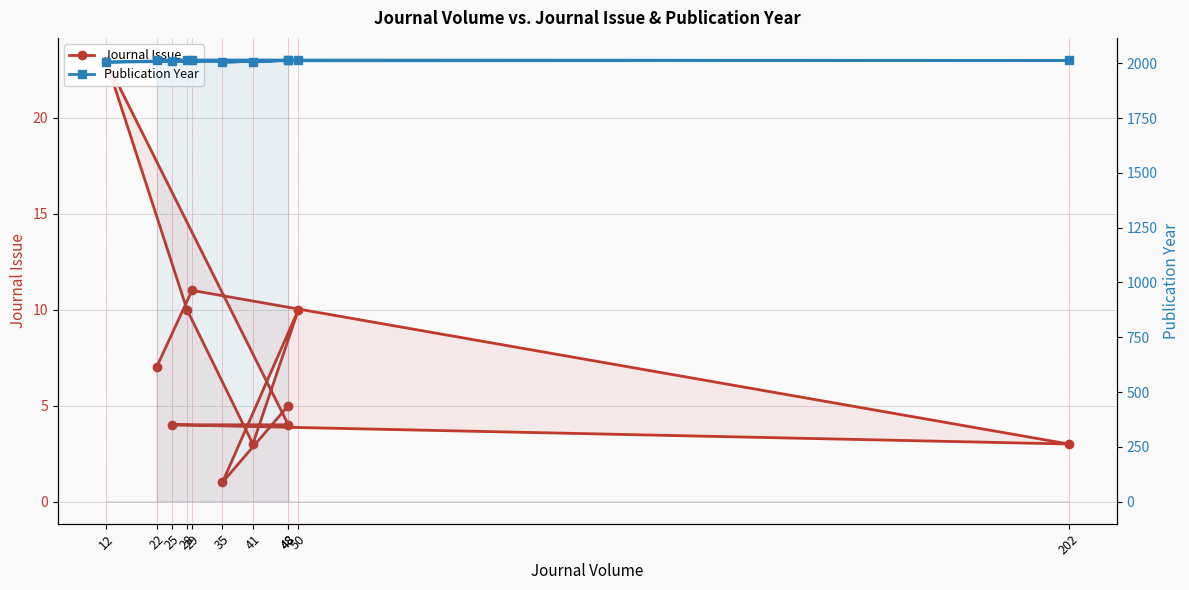

What is the difference between the Publication Year values at 48 and 28?

1